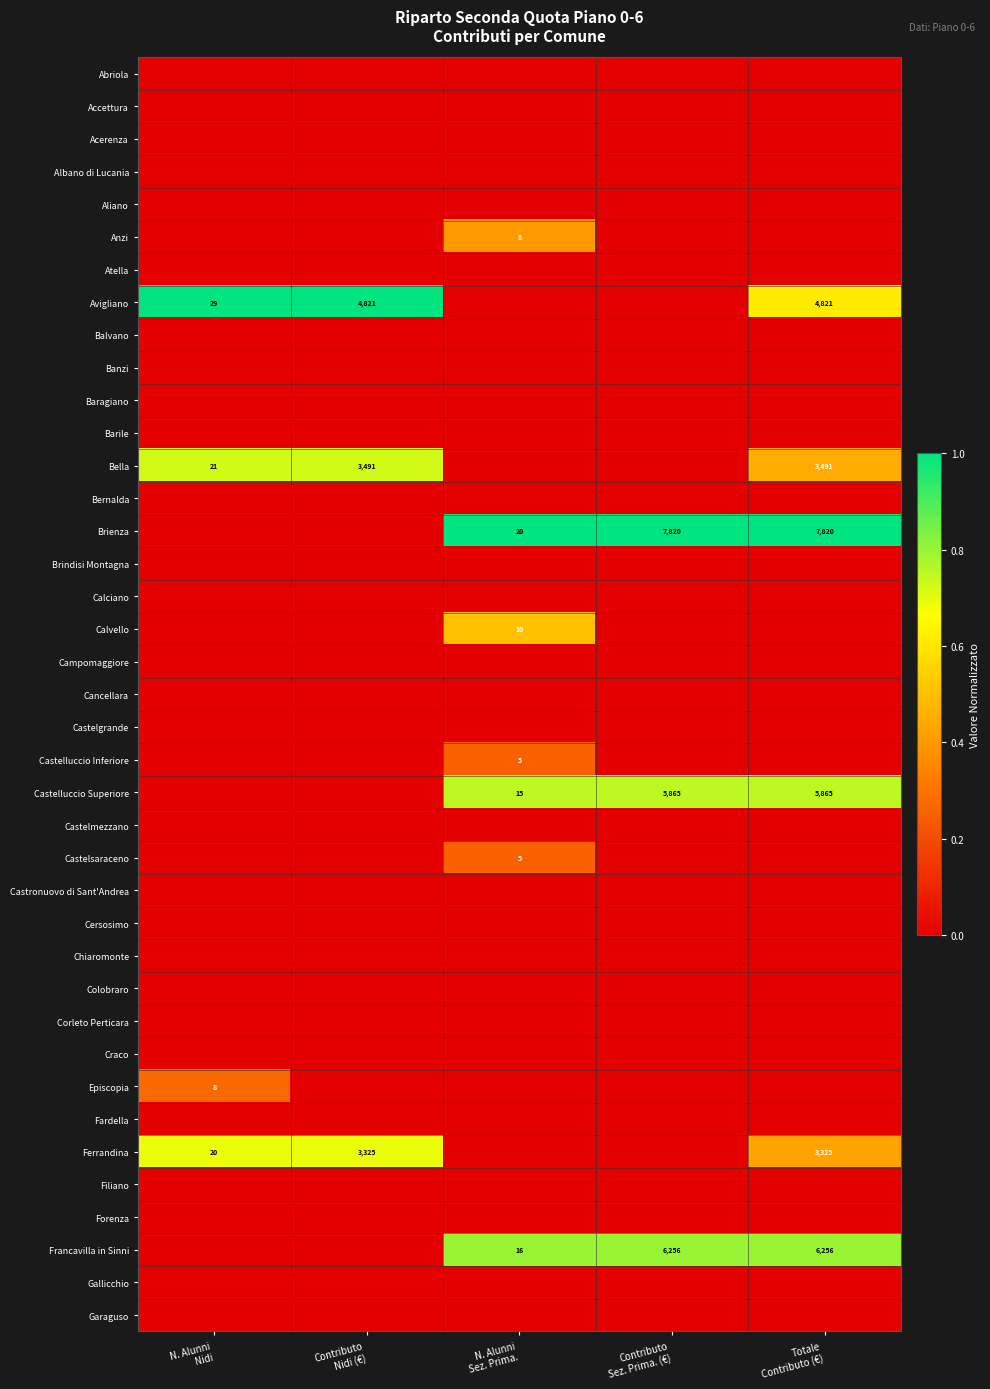

How many categories are shown in the chart?

5